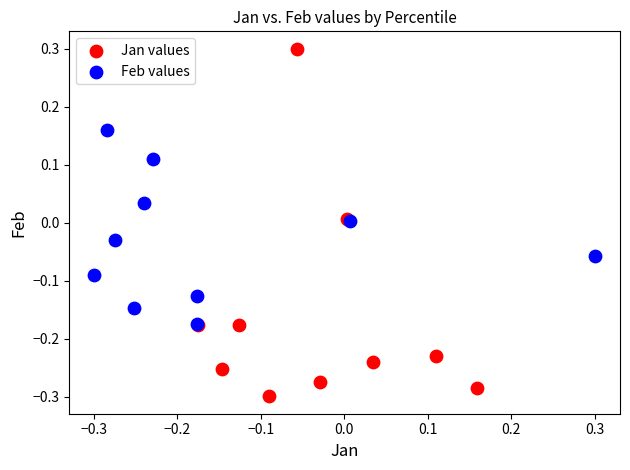

Which series has the widest spread of Y values?

Jan values